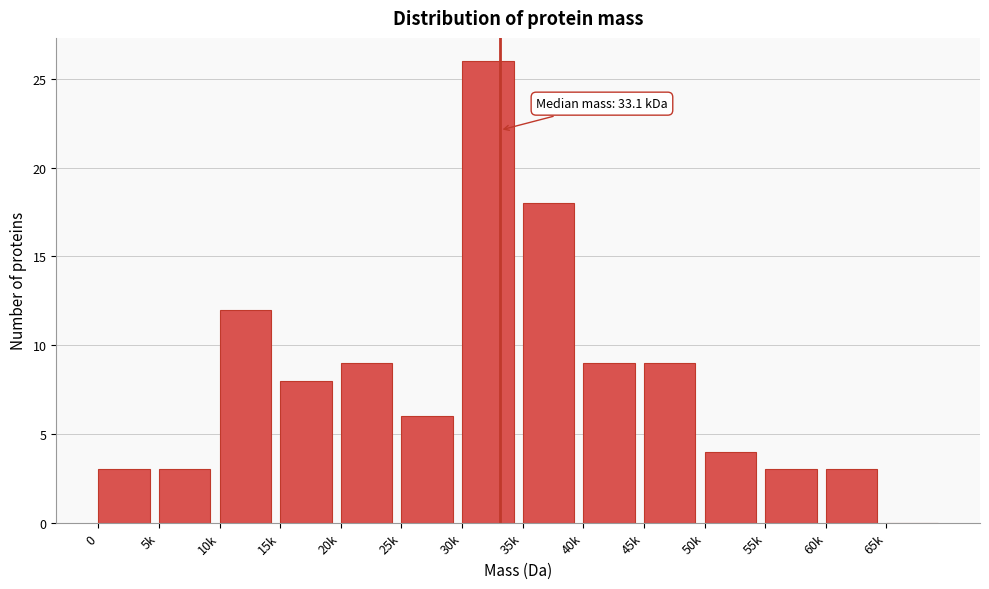

Reading left to right, list all the values displayed in this chart.

0=3	5k=3	10k=12	15k=8	20k=9	25k=6	30k=26	35k=18	40k=9	45k=9	50k=4	55k=3	60k=3	65k=0